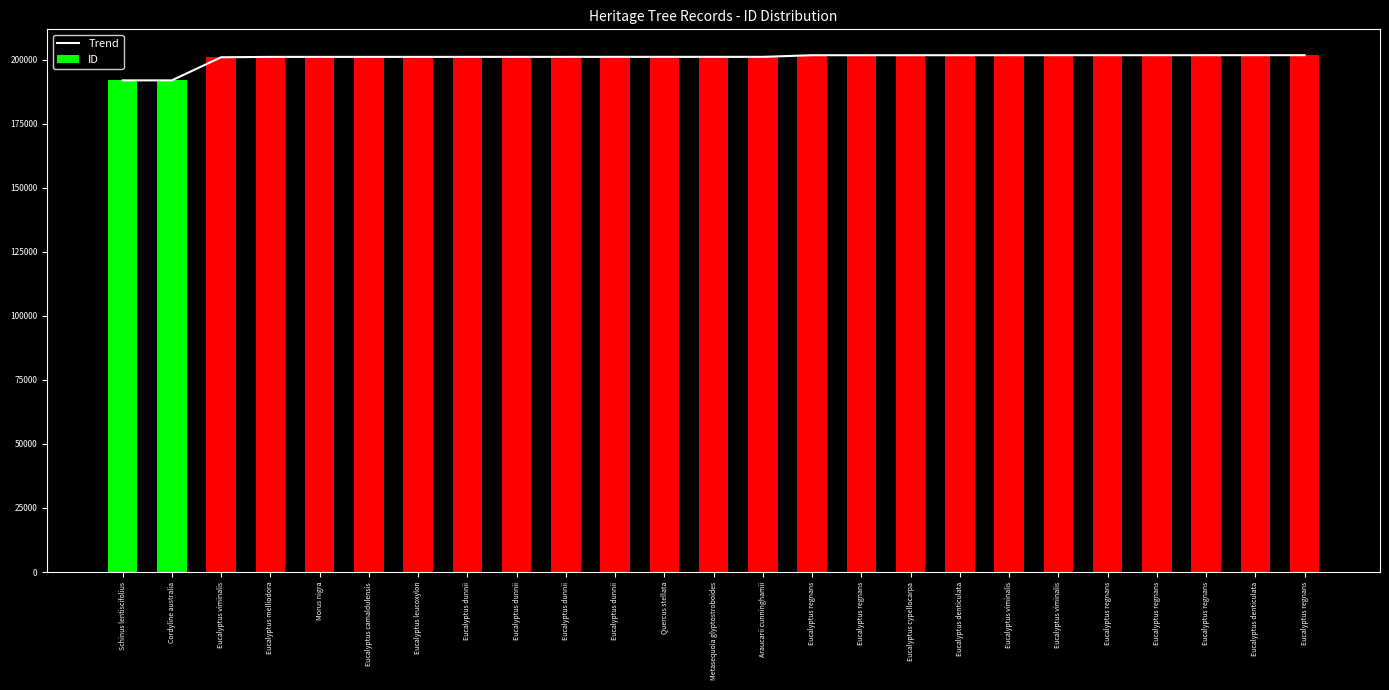

What is the label of the 18th bar from the left?

Eucalyptus denticulata